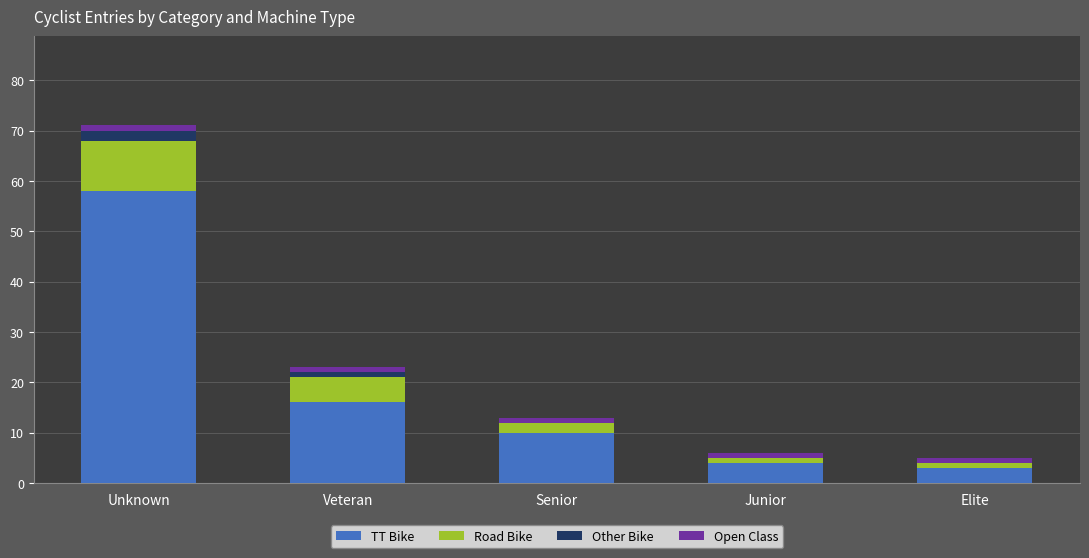

Reading right to left, list the values for the TT Bike series.

Elite=3	Junior=4	Senior=10	Veteran=16	Unknown=58